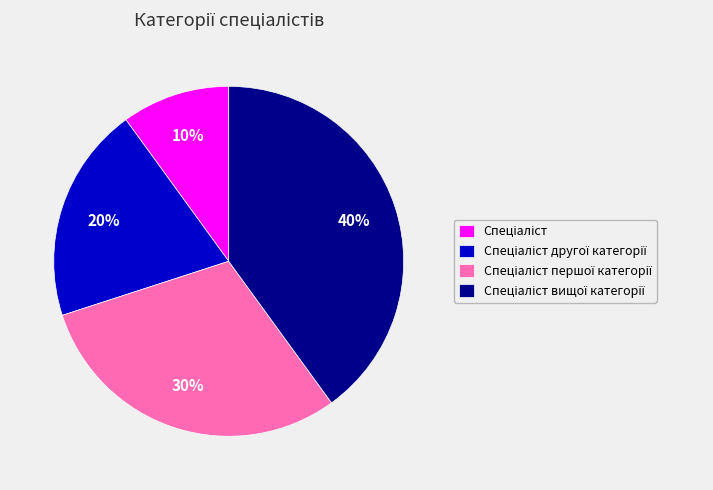

To the nearest percent, what is the average slice percentage?

25%